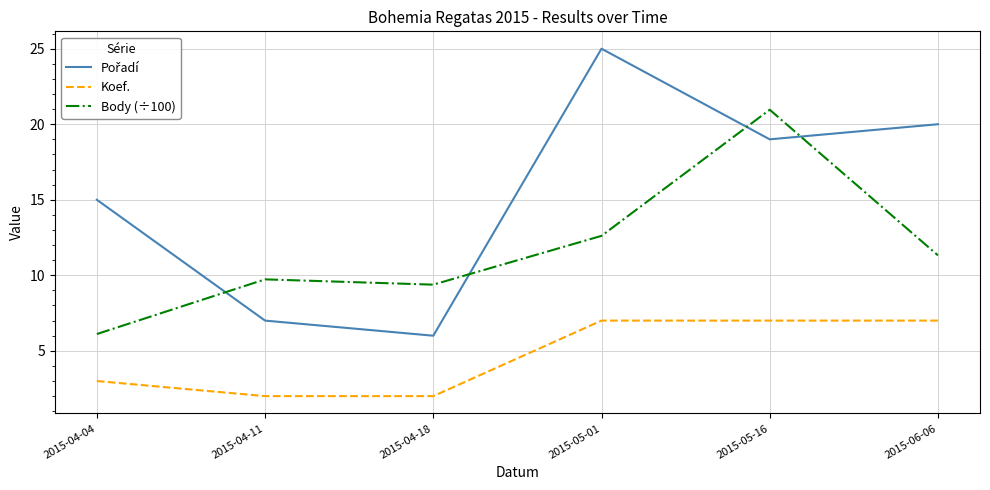

What position from the left is 2015-04-04?

1